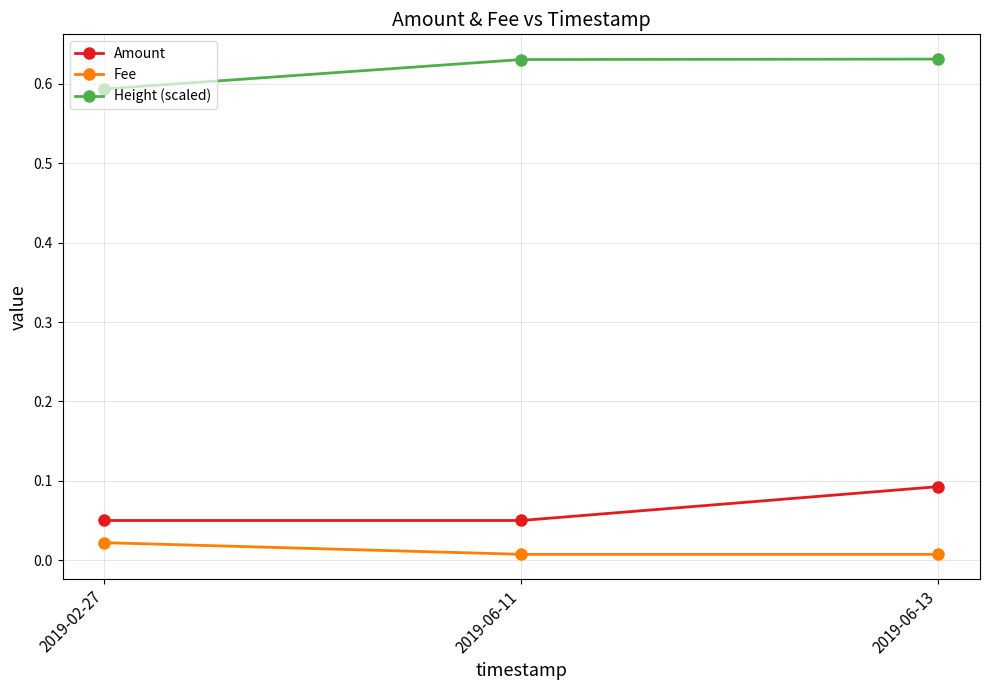

The Height (scaled) series shows 0.6 at 2019-06-11. True or false?

True